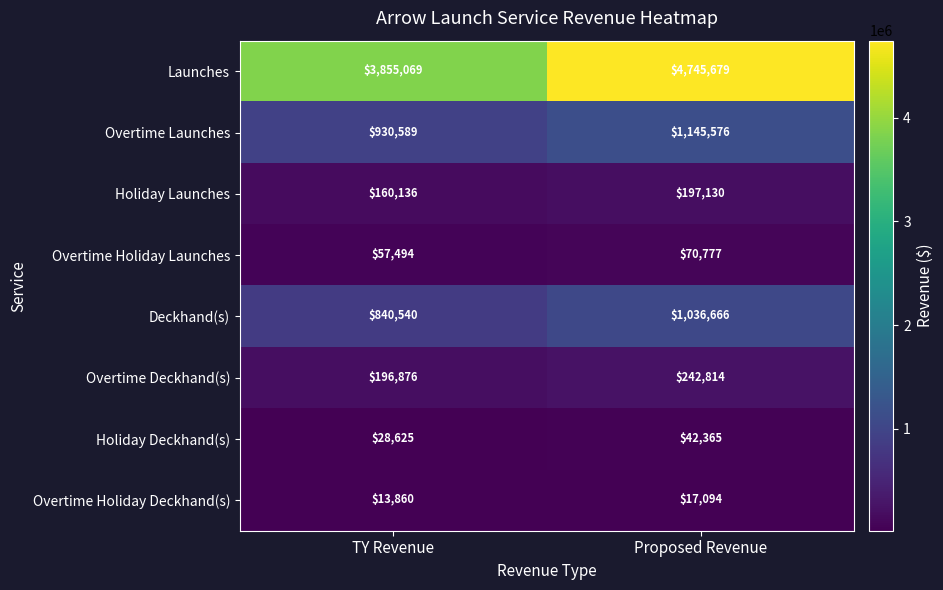

Which series has the widest spread of values?

Launches